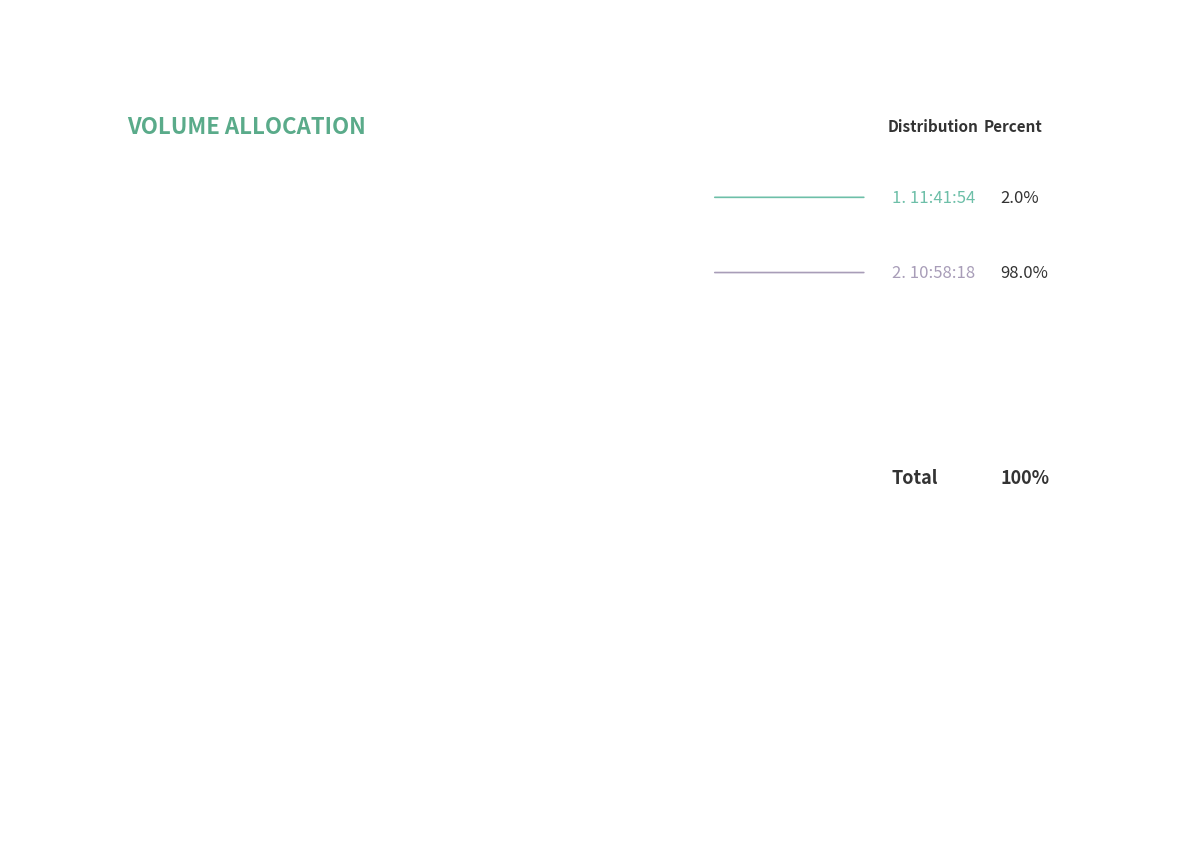

To the nearest percent, what portion does 11:41:54 represent?

2%